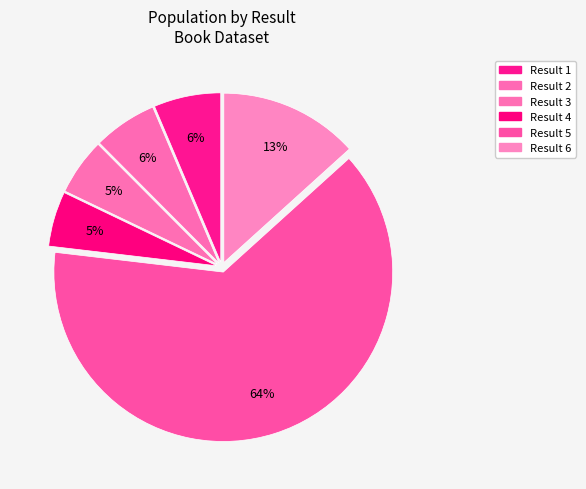

How many segments does this pie chart have?

6